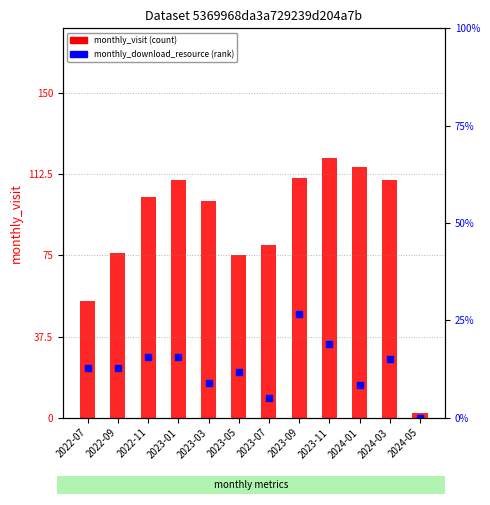

Which series contains the highest Y value?

monthly_visit